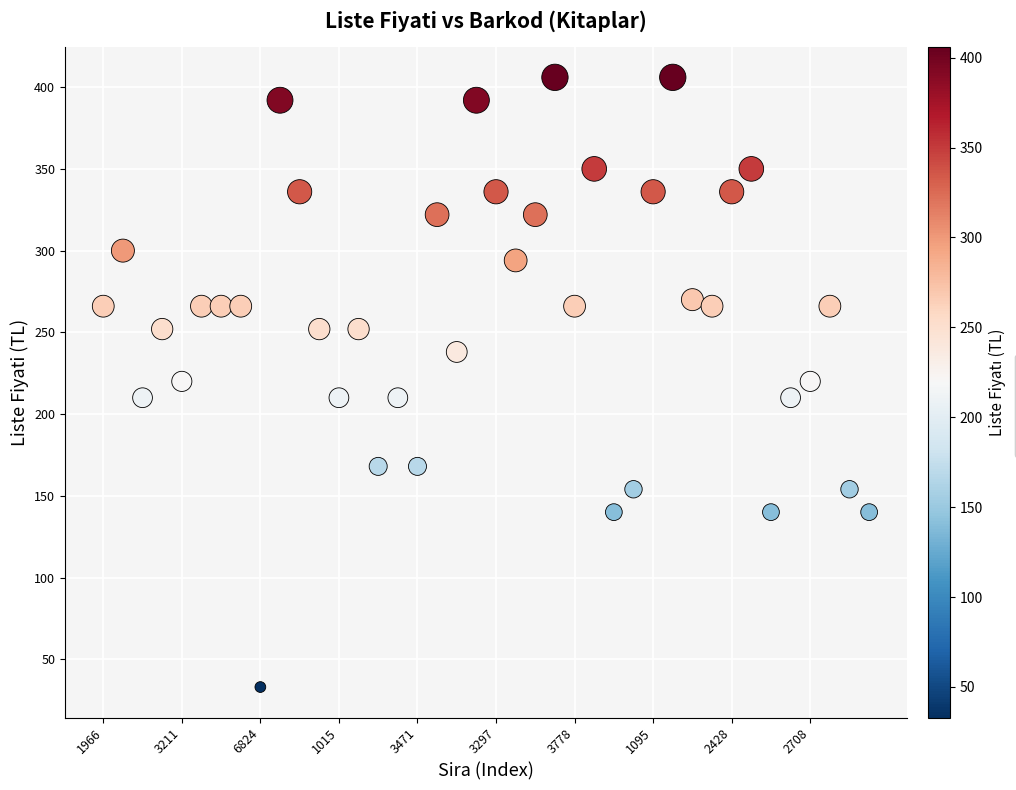

What is the range of Y values (max minus min)?

373